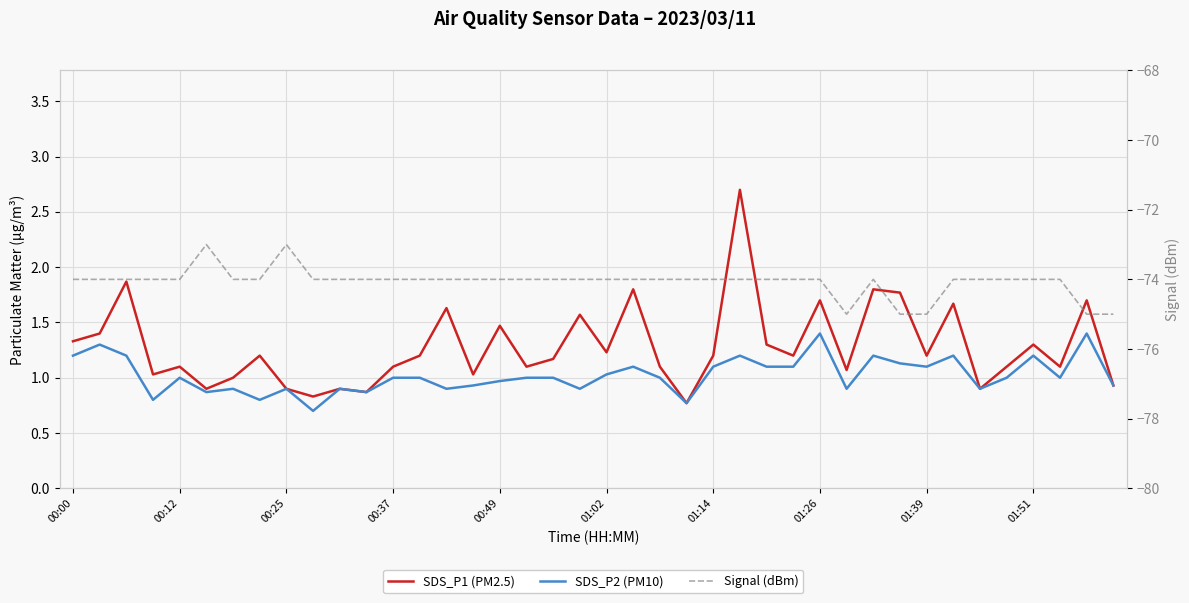

The value of SDS_P2 (PM10) at 01:39 is 0.4. True or false?

False